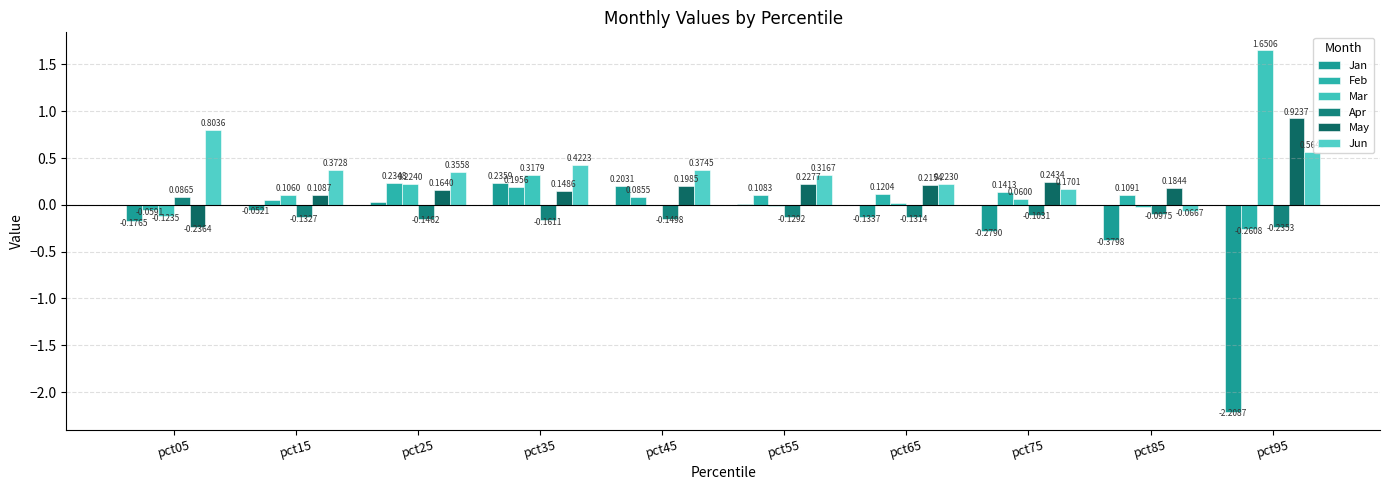

What is the average value of the Mar series?

0.2